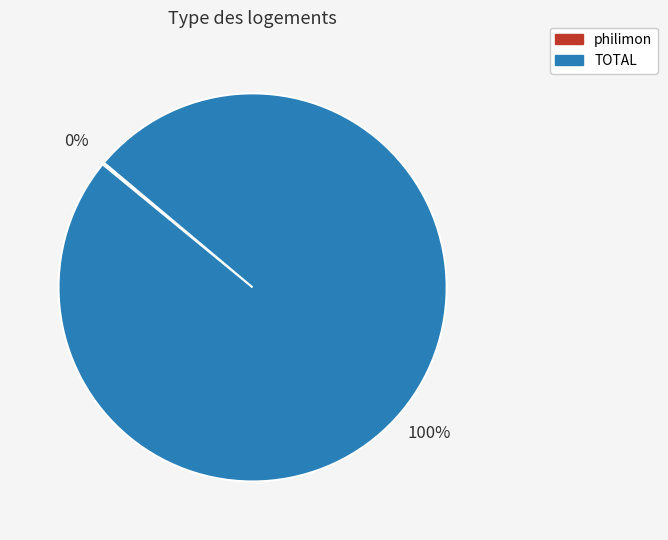

Is it true that TOTAL is 85% of the pie?

False